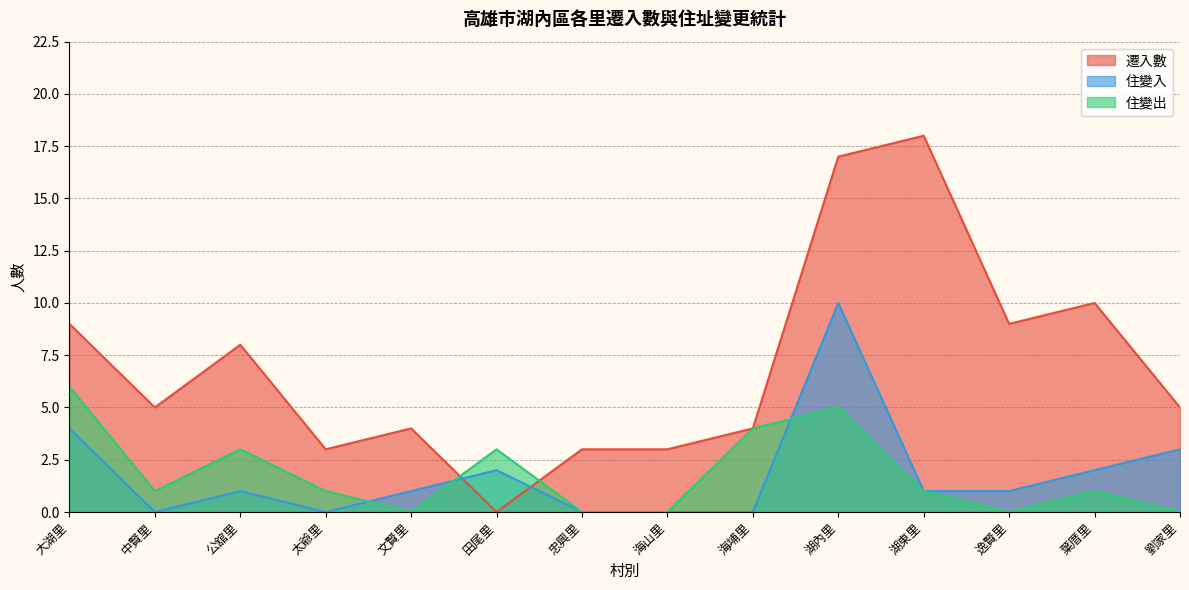

Between which two adjacent categories do 遷入數 and 住變出 first intersect?

文賢里 and 田尾里